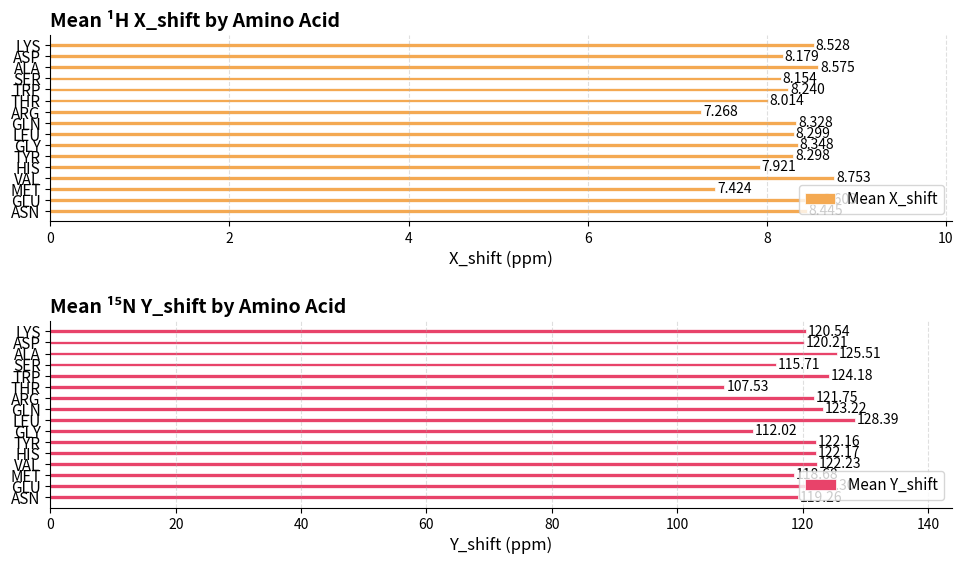

Read the Mean Y_shift value at ALA.

125.5